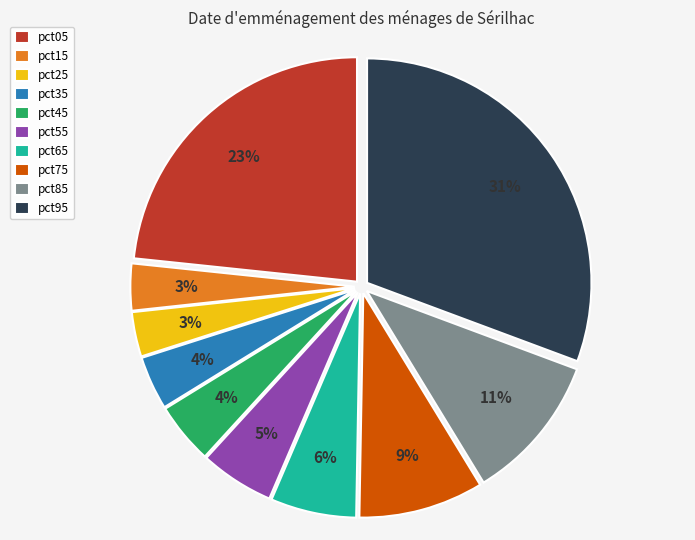

To the nearest percent, what is the average slice percentage?

10%